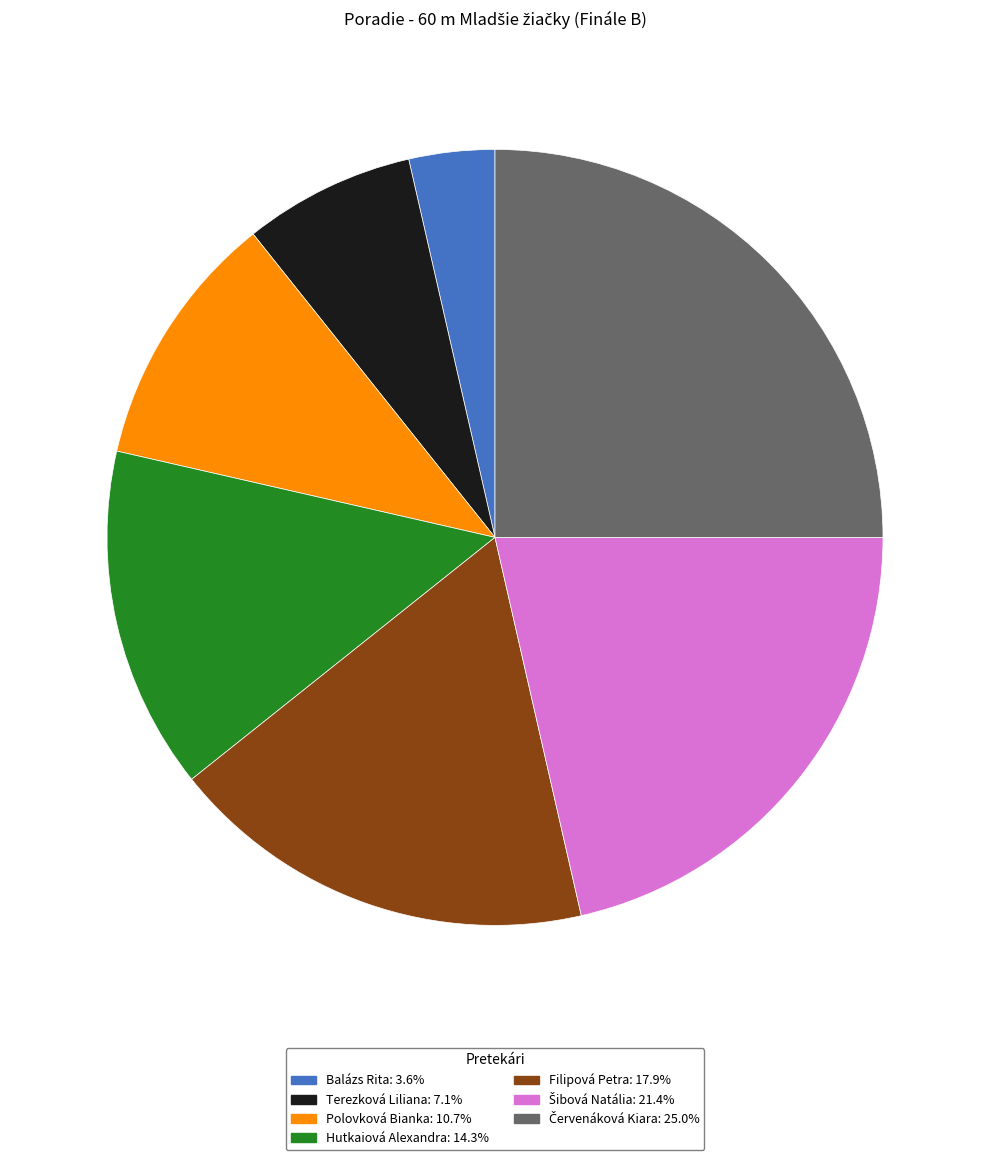

Do Balázs Rita and Terezková Liliana together represent more than half of the pie?

No